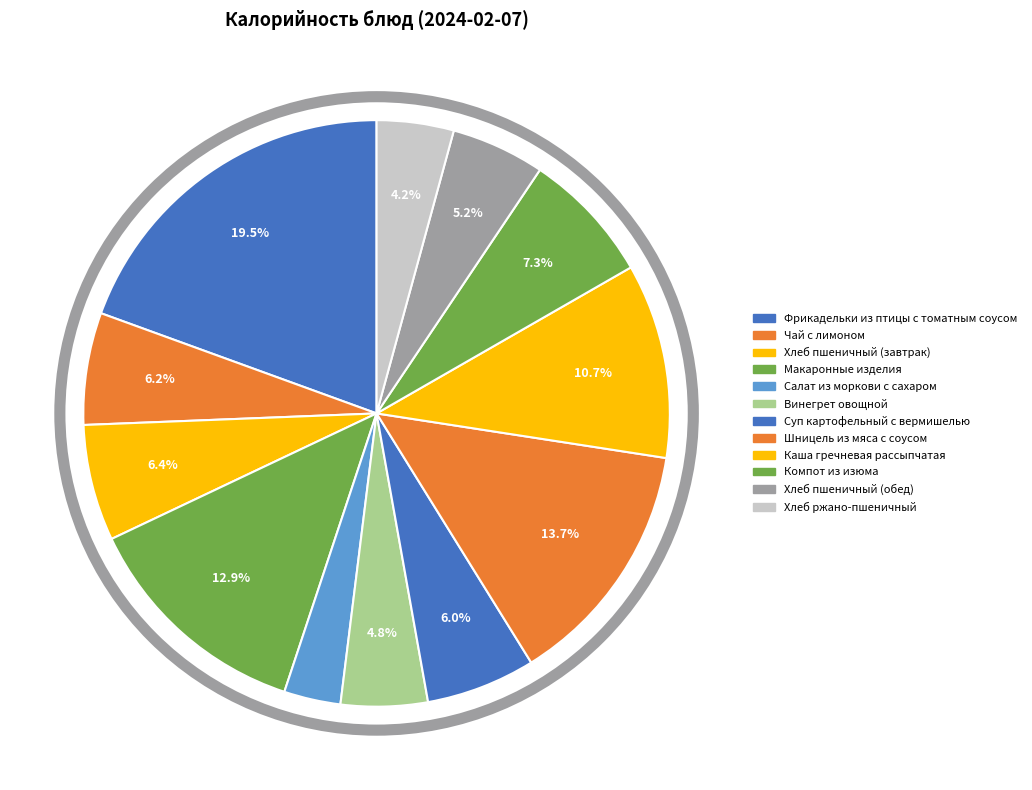

Which slice is the smallest?

Салат из моркови с сахаром